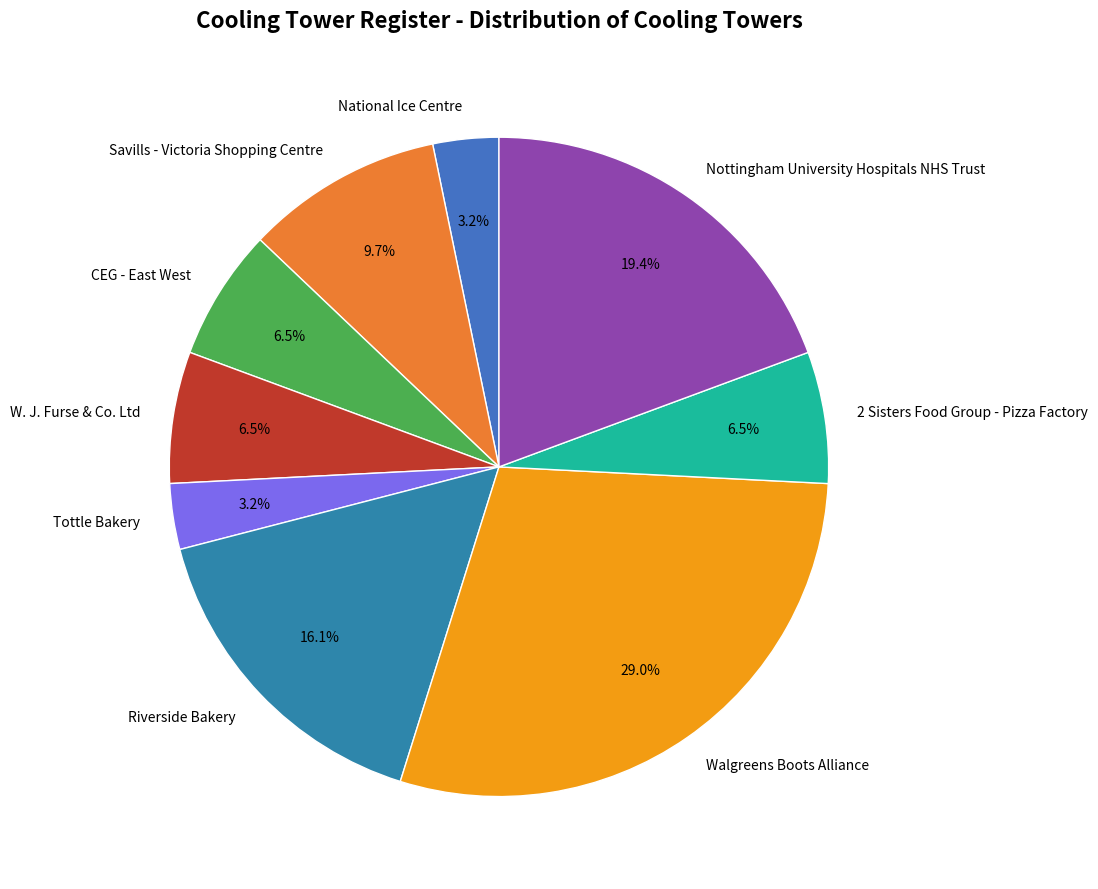

The CEG - East West slice represents 13% of the pie. True or false?

False